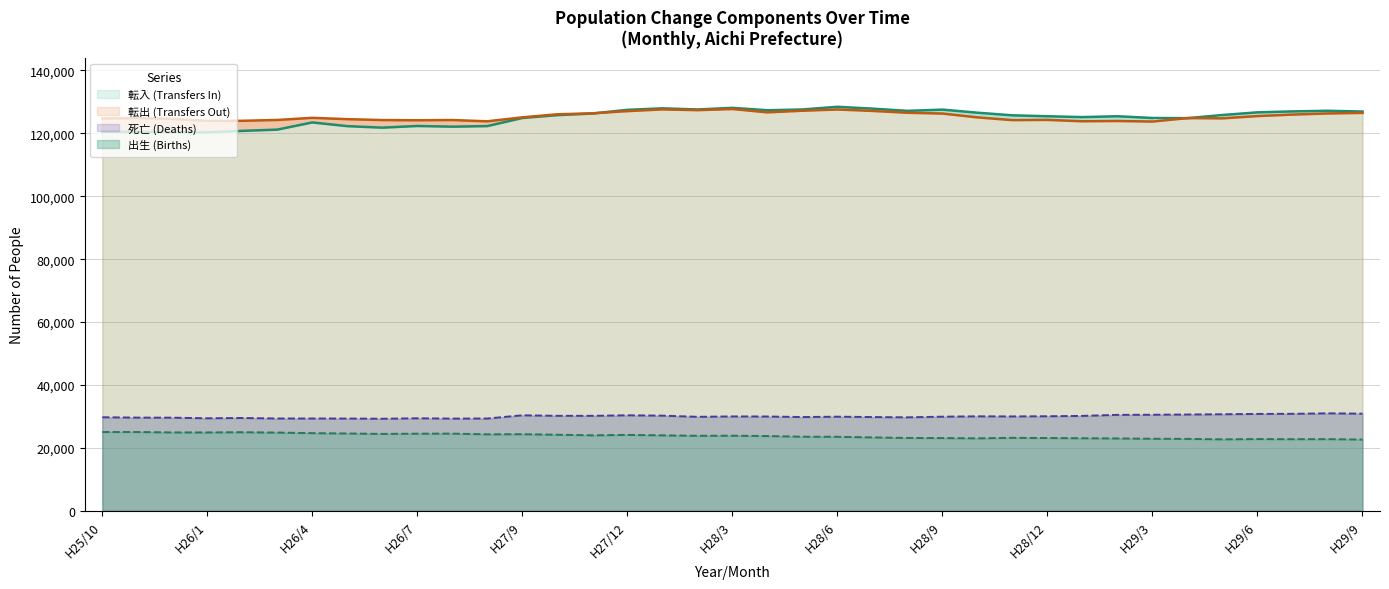

List the series in order of their peak value, highest first.

転入 (Transfers In), 転出 (Transfers Out), 死亡 (Deaths), 出生 (Births)